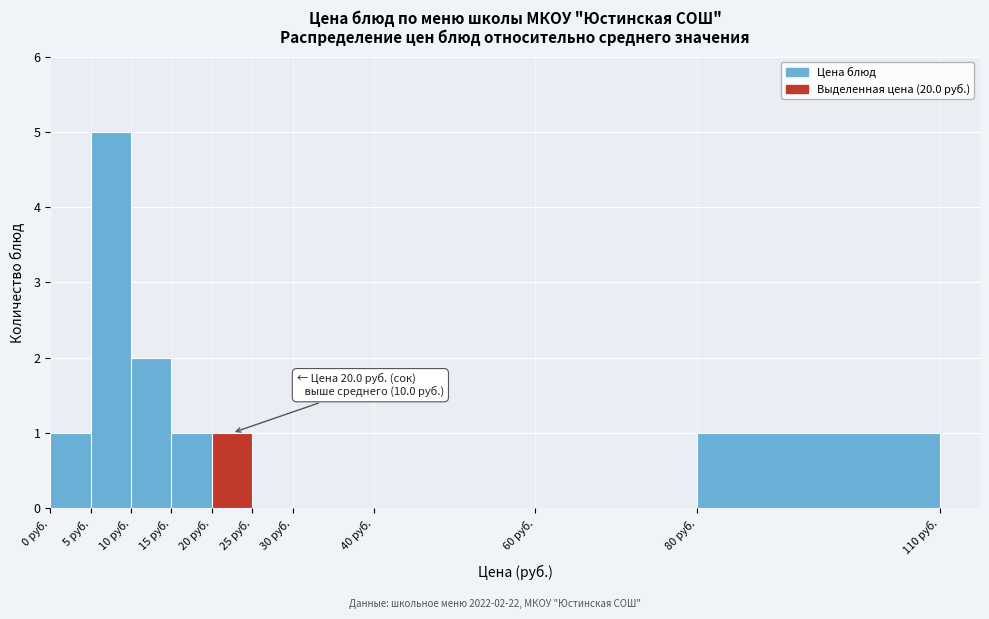

Over which range of the x-axis is the bar tallest?

5 to 10